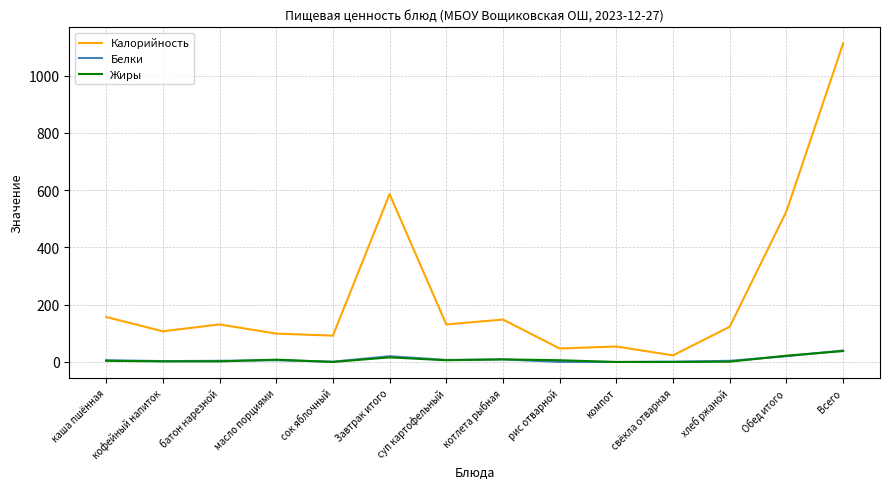

What is the difference between the highest and lowest values at каша пшённая?

153